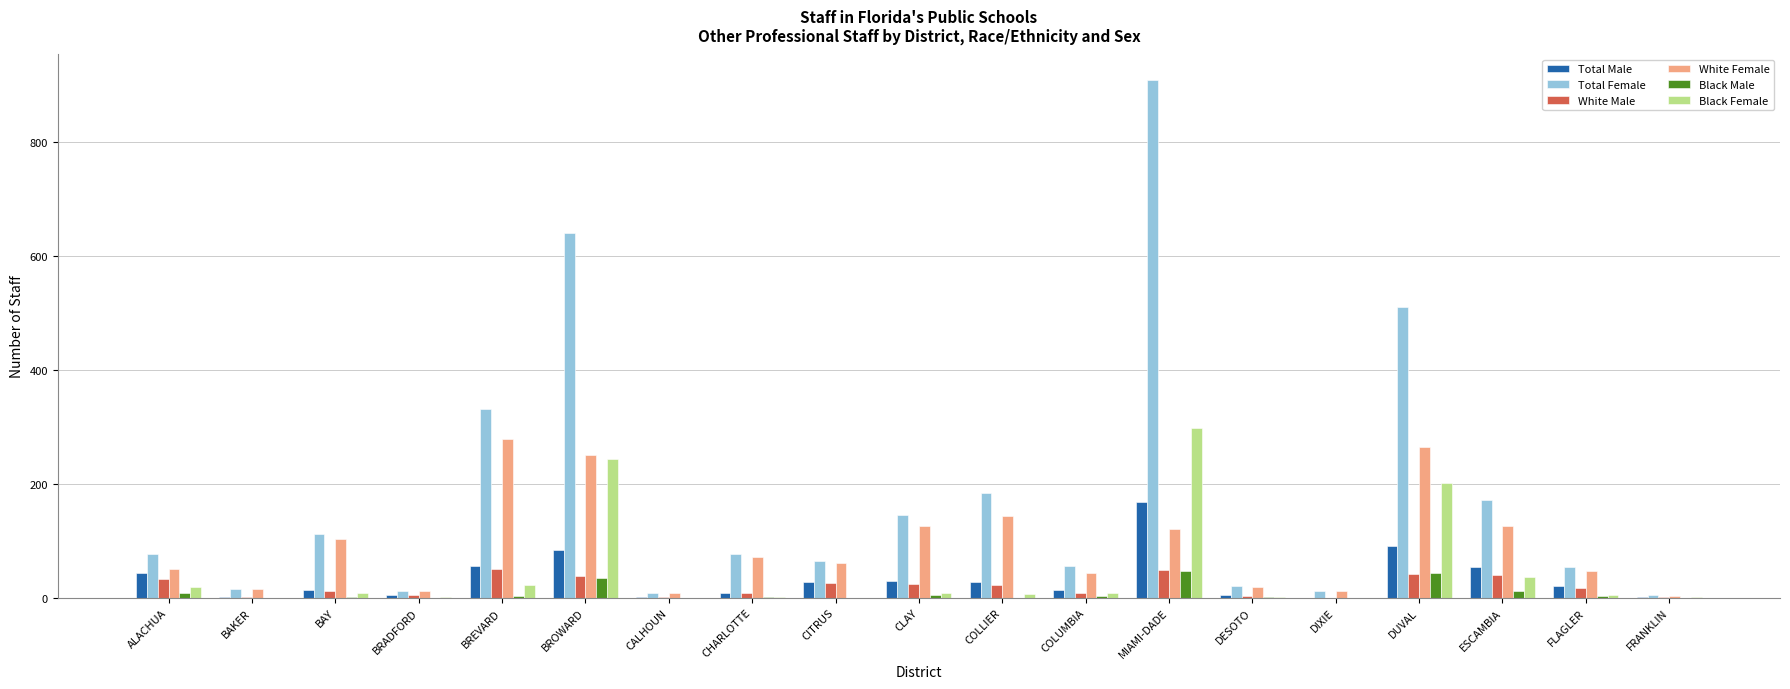

The Black Female series shows 0 at CITRUS. True or false?

True